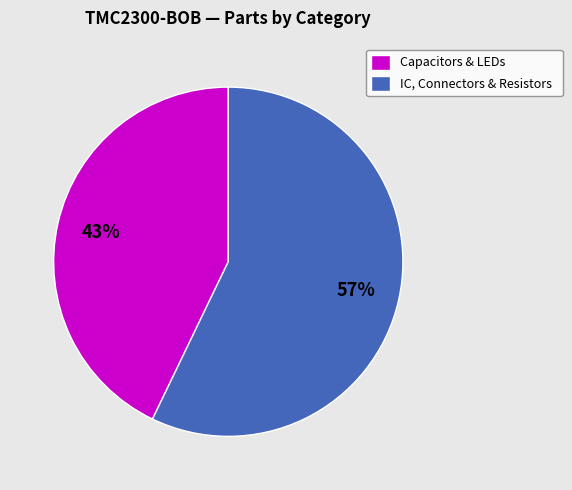

To the nearest percent, what is the average slice percentage?

50%